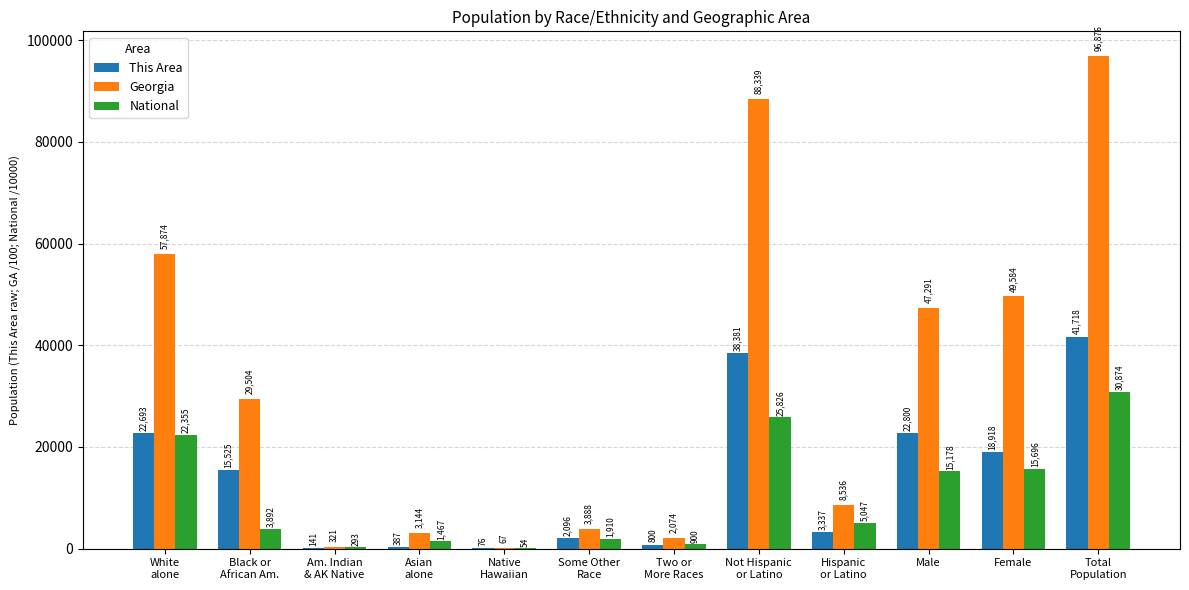

How many data points in Georgia are above 29504?

6